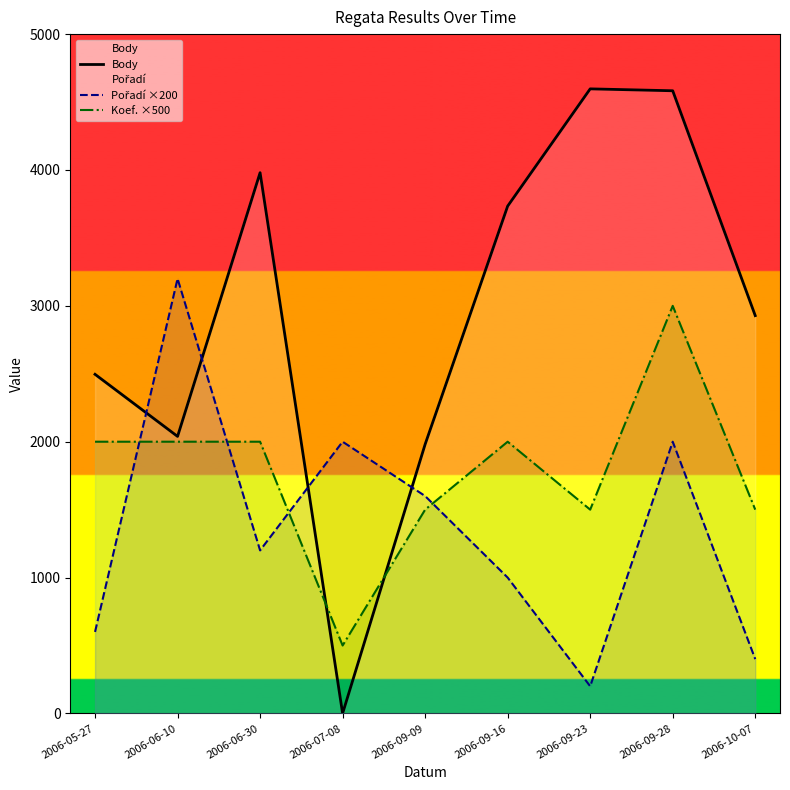

What is the label of the 8th point from the left?

2006-09-28